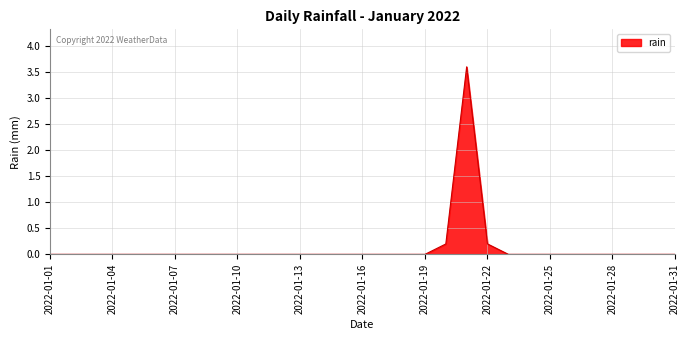

How many lines are shown in the chart?

1